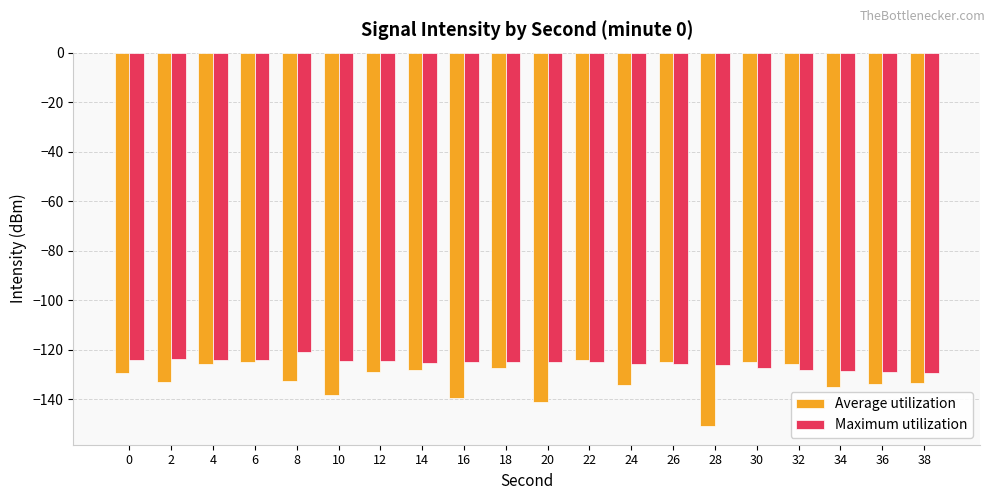

What is the lowest value of the Average utilization series?

-150.9